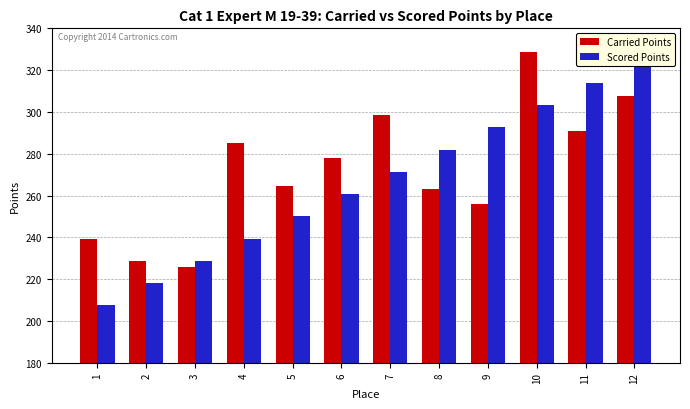

Where is Scored Points nearest to the value 266?

6